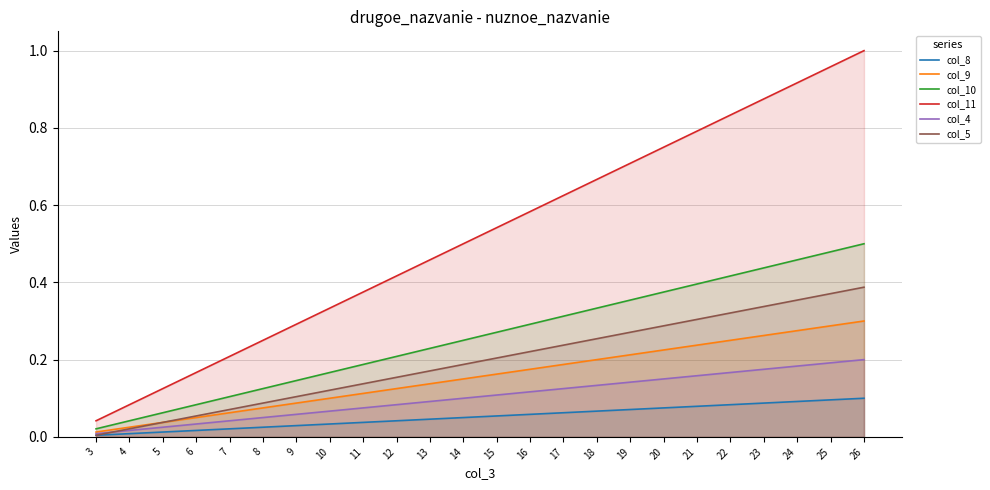

Rank the series by their maximum value, from highest to lowest.

col_11, col_10, col_5, col_9, col_4, col_8